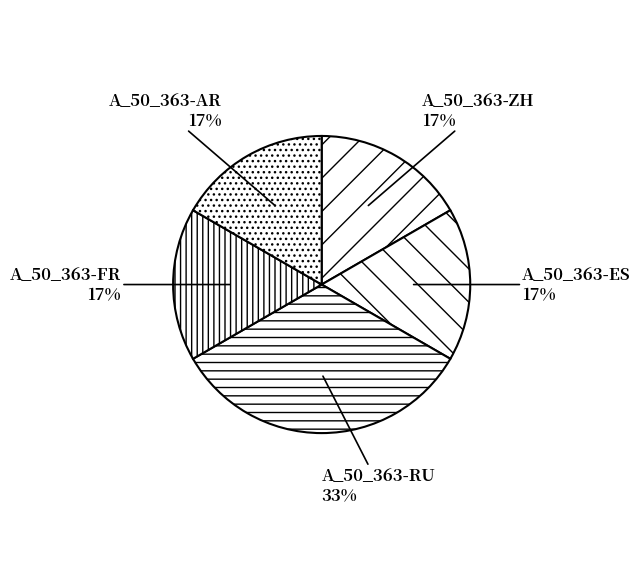

Do A_50_363-FR and A_50_363-ES together represent more than half of the pie?

No